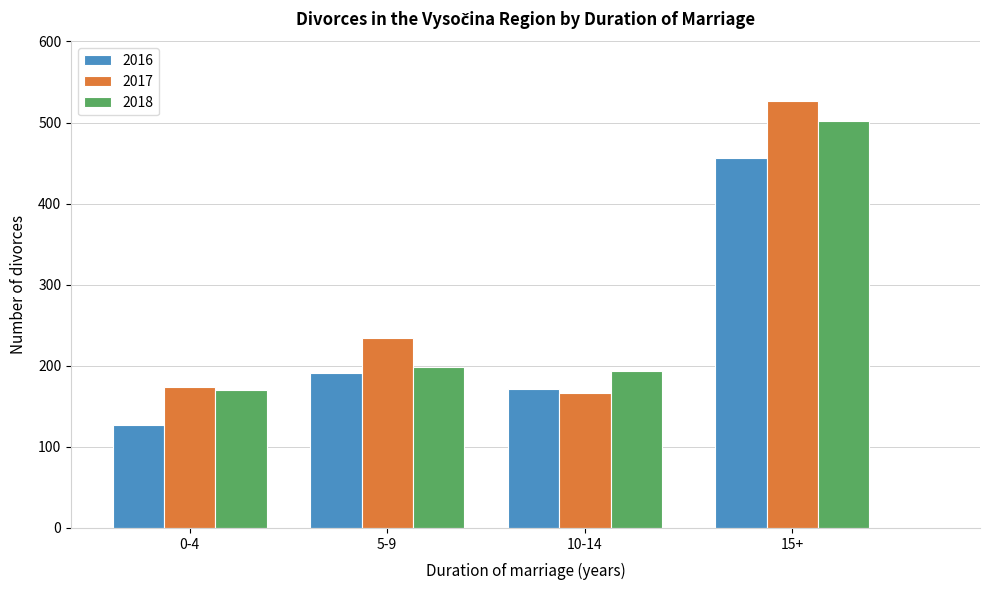

Reading left to right, transcribe all the data shown in this chart.

2016: 0-4=127	5-9=191	10-14=171	15+=456
2017: 0-4=174	5-9=234	10-14=166	15+=526
2018: 0-4=170	5-9=199	10-14=193	15+=502